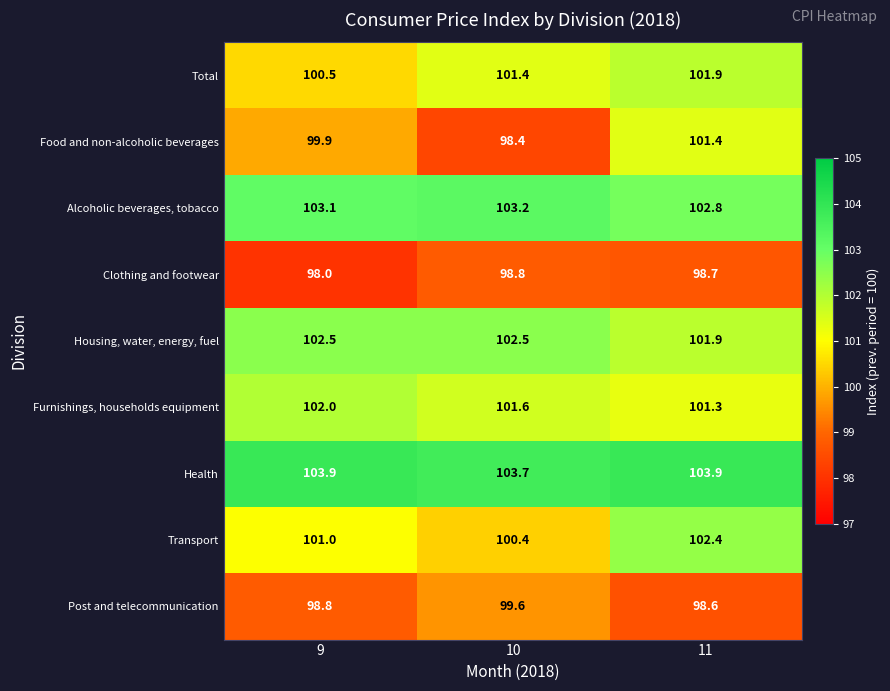

Reading right to left, extract all data points from this chart.

Total: 101.9	101.4	100.5
Food and non-alcoholic beverages: 101.4	98.4	99.9
Alcoholic beverages, tobacco: 102.8	103.2	103.1
Clothing and footwear: 98.7	98.8	98.0
Housing, water, energy, fuel: 101.9	102.5	102.5
Furnishings, households equipment: 101.3	101.6	102.0
Health: 103.9	103.7	103.9
Transport: 102.4	100.4	101.0
Post and telecommunication: 98.6	99.6	98.8